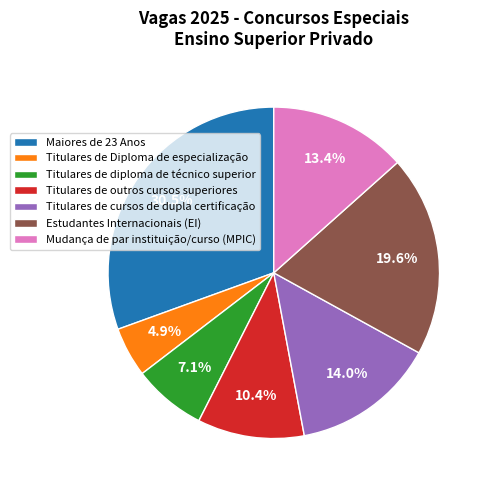

Which category has the smallest portion of the pie?

Titulares de Diploma de especialização